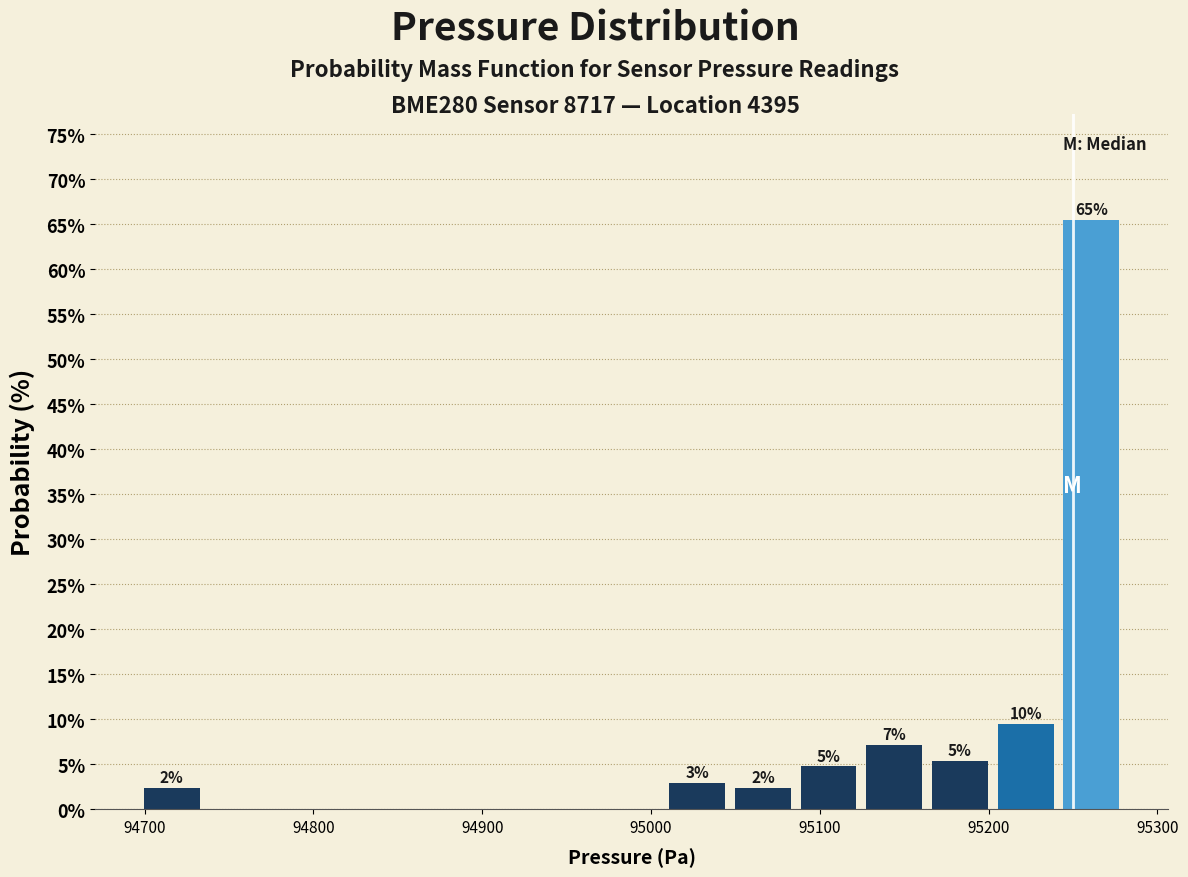

Around what value on the x-axis is the tallest bar? Give the approximate position of its centre, as read against the axis.

95260